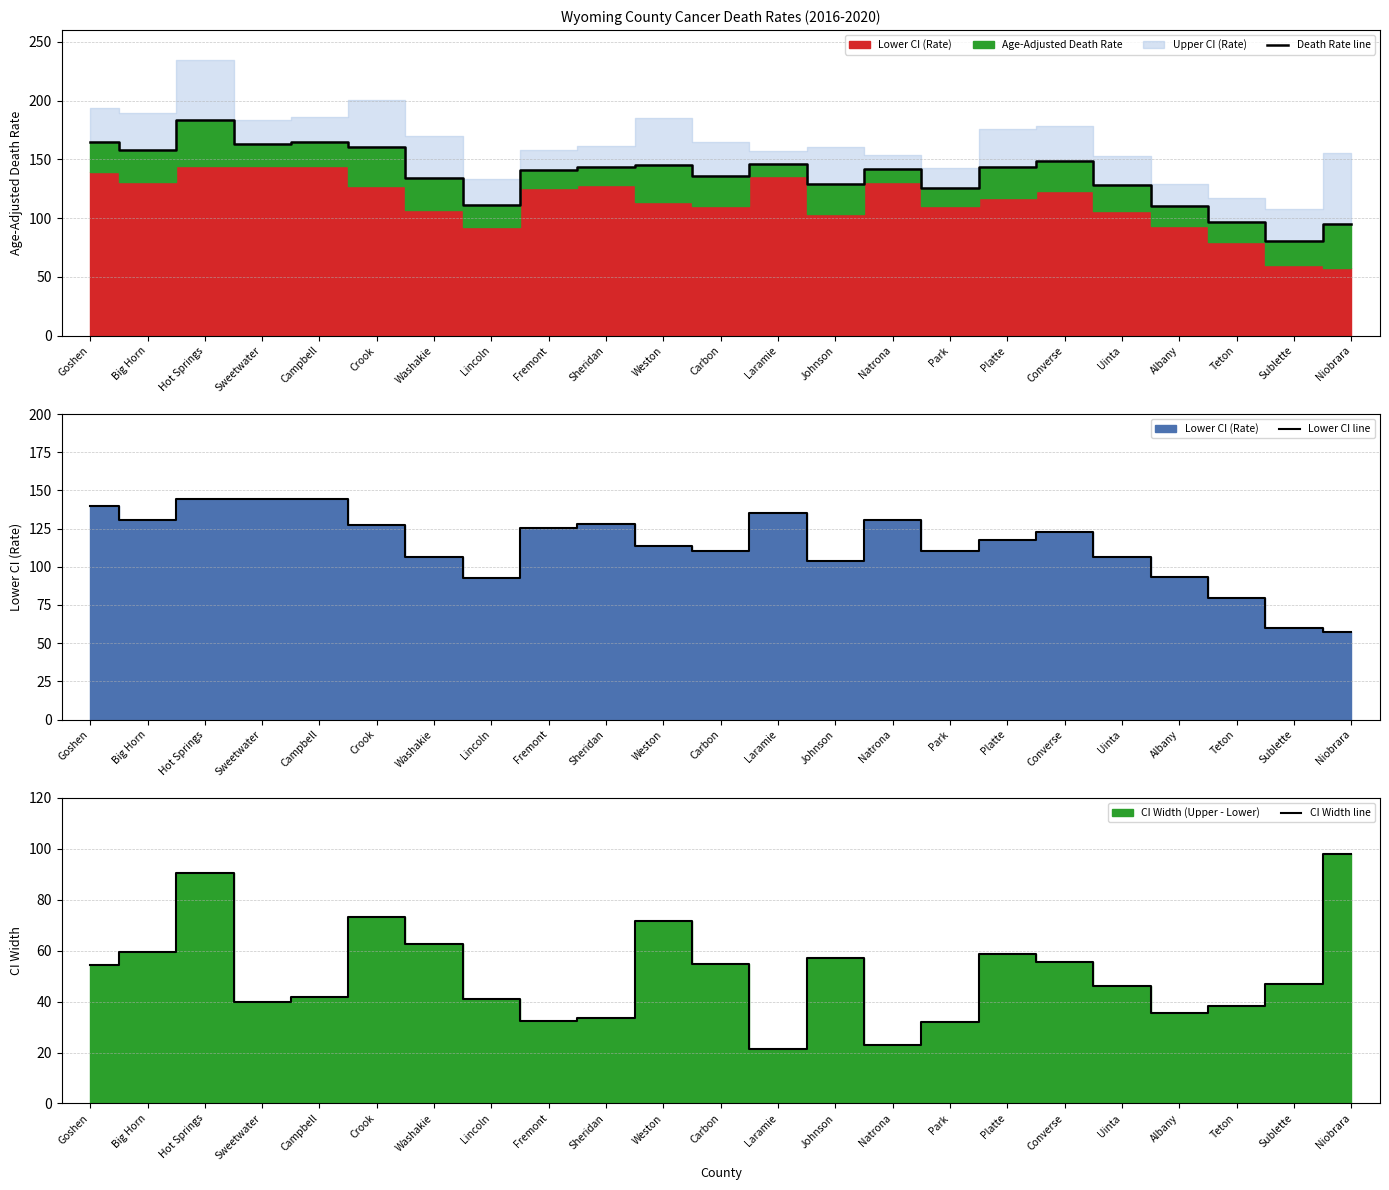

What is the approximate value of CI Width line at Carbon?

54.6